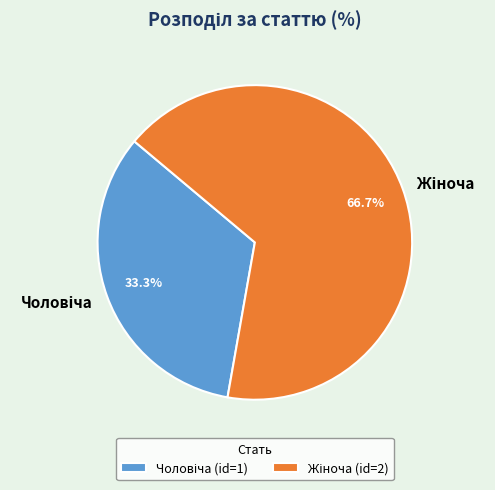

Does any single category account for the majority?

Yes